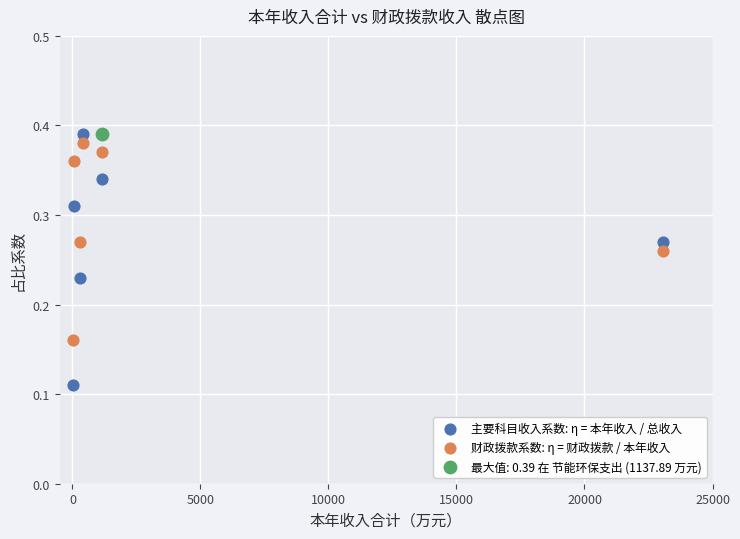

What are all the series names shown in the legend?

主要科目收入系数: η = 本年收入 / 总收入, 财政拨款系数: η = 财政拨款 / 本年收入, 最大值: 0.39 在 节能环保支出 (1137.89 万元)